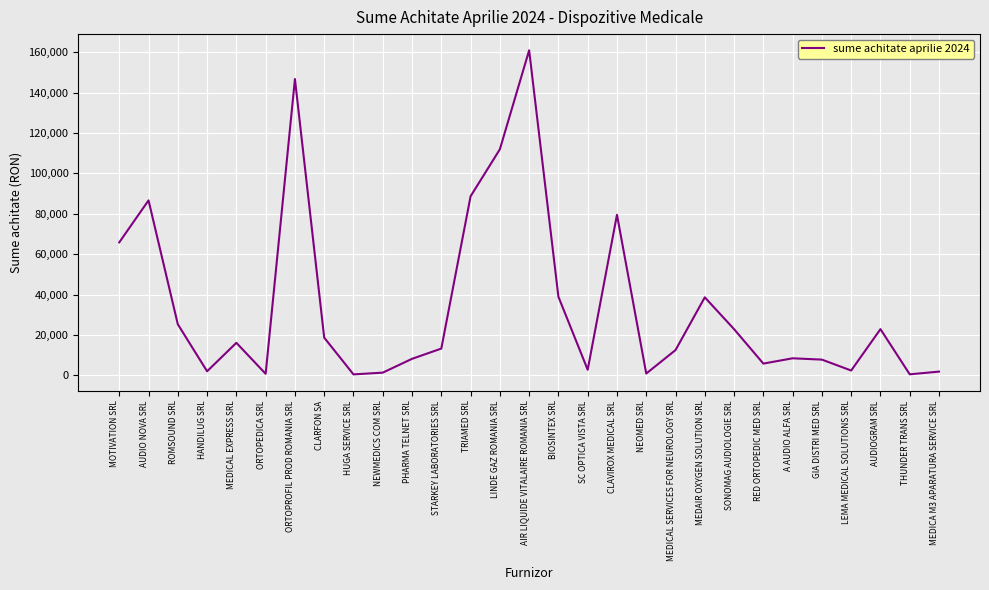

What is the difference between the values at ROMSOUND SRL and THUNDER TRANS SRL?

24773.0